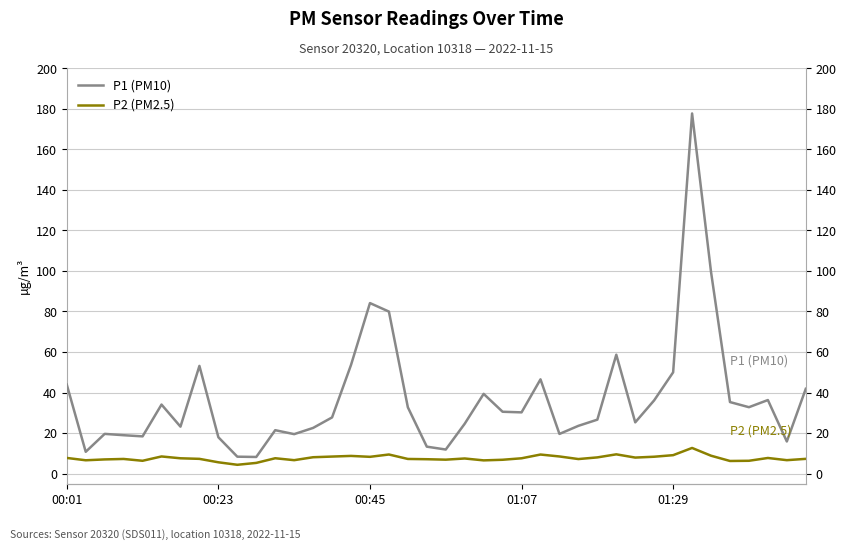

What is the difference between the highest and lowest values at 17?

70.5